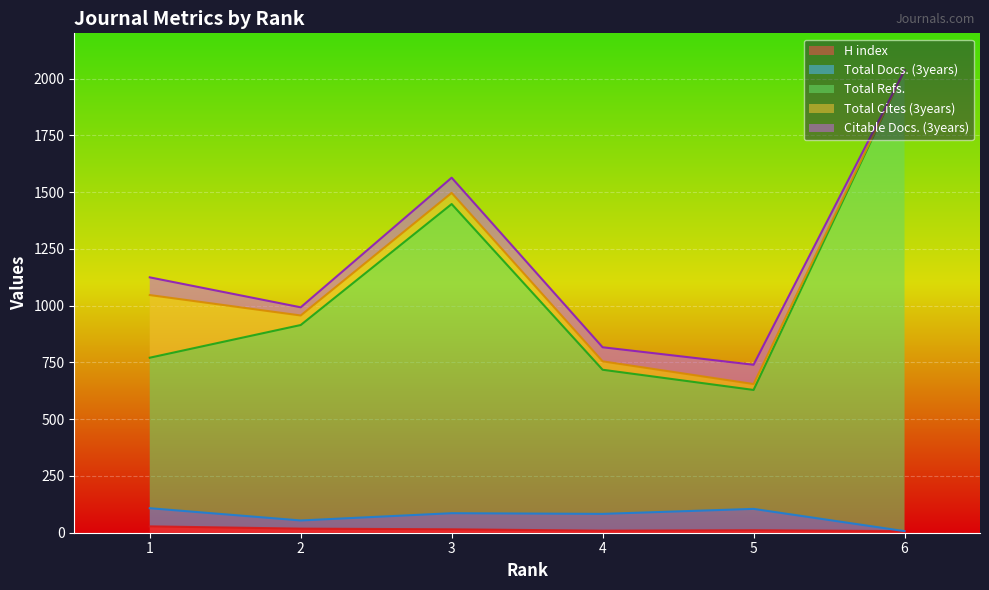

Between 6 and 1, which is larger?

1